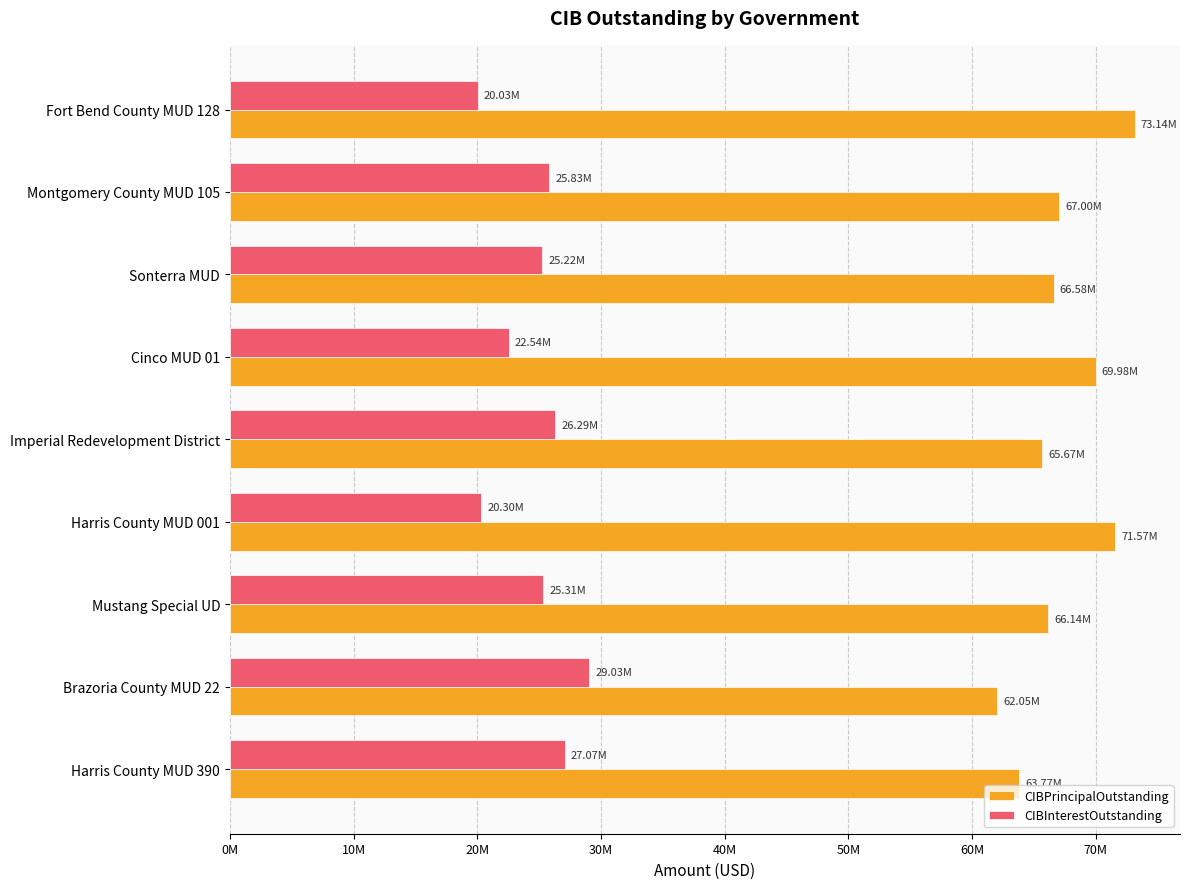

Reading left to right, what are all the values shown in this chart?

CIBPrincipalOutstanding: 73145000.0	67005000.0	66585000.0	69980000.0	65675000.0	71570000.0	66136000.0	62045000.0	63775000.0
CIBInterestOutstanding: 20034711.5	25833842.6	25223103.2	22544869.7	26293092.1	20298790.7	25307382.5	29026796.5	27069480.9